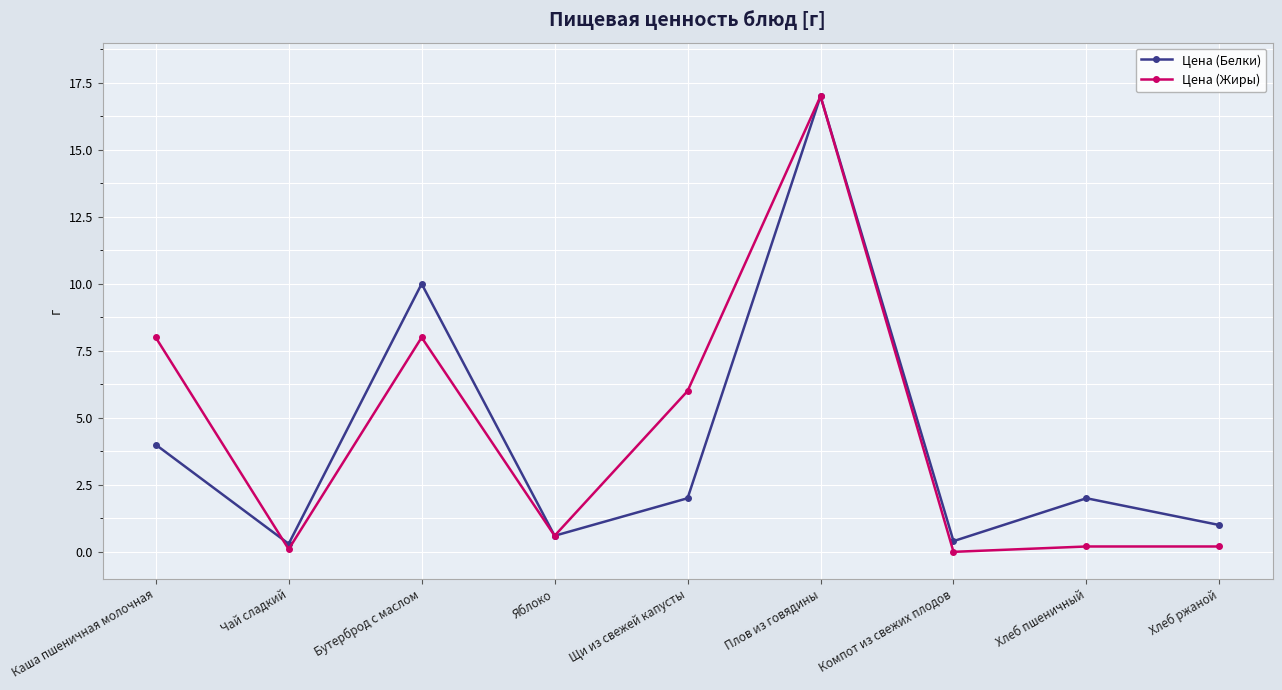

What are all the series names shown in the legend?

Цена (Белки), Цена (Жиры)